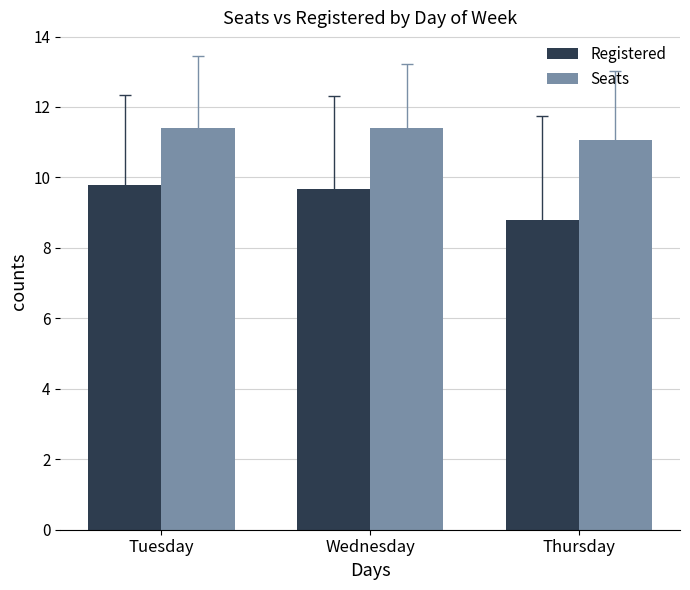

The Registered series shows 8.8 at Thursday. True or false?

True